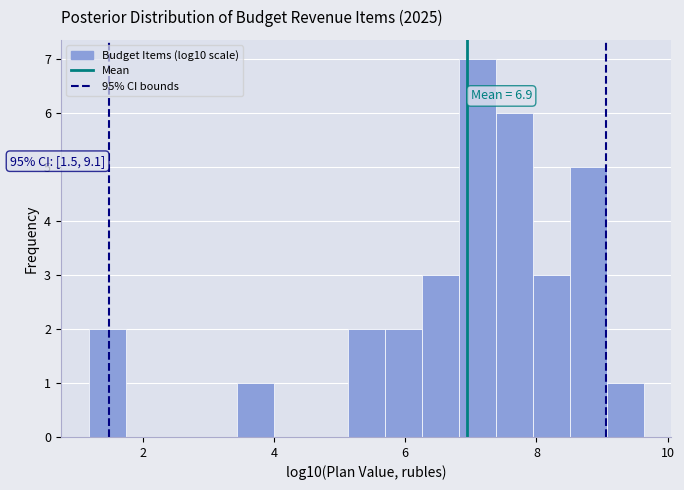

Around what value on the x-axis is the tallest bar? Give the approximate position of its centre, as read against the axis.

7.0